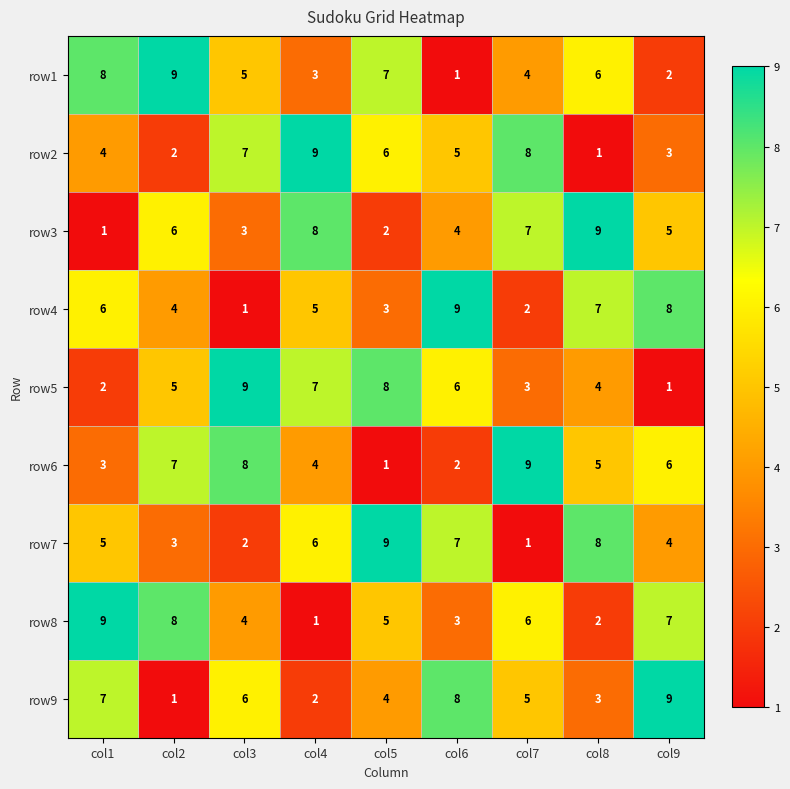

What is the average value of the row7 series?

5